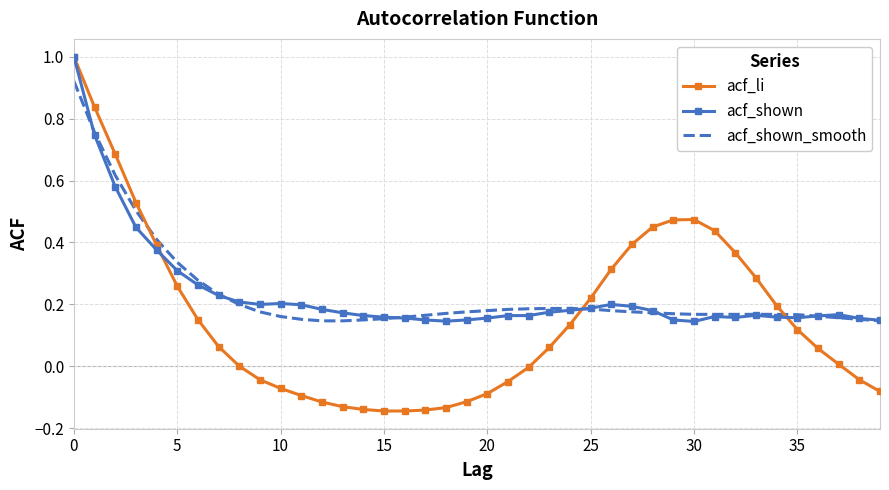

What is the greatest value displayed?

1.0